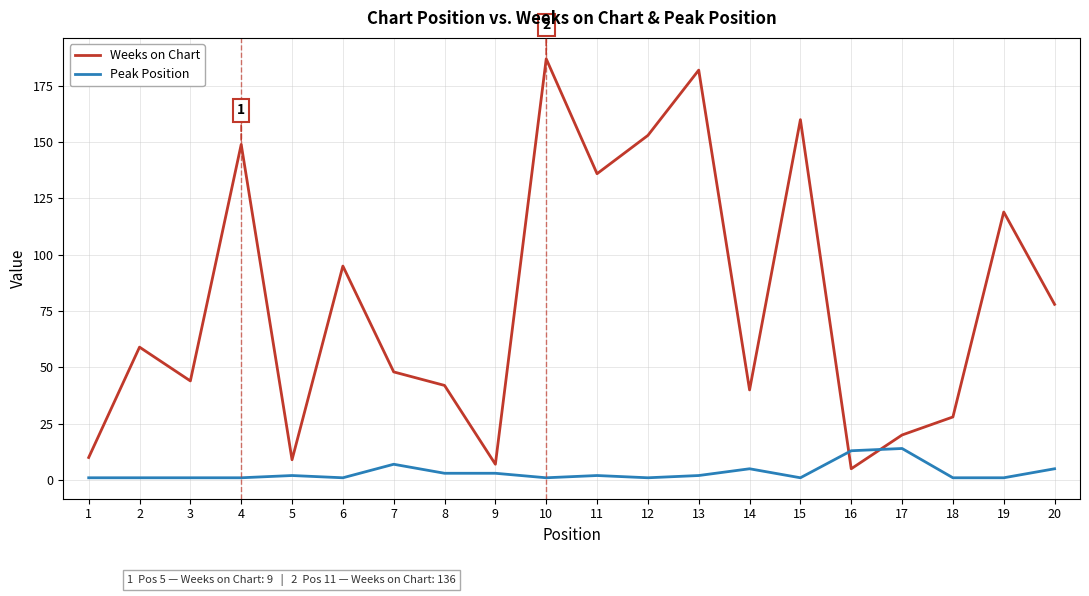

True or false: Weeks on Chart and Peak Position cross at least once.

True